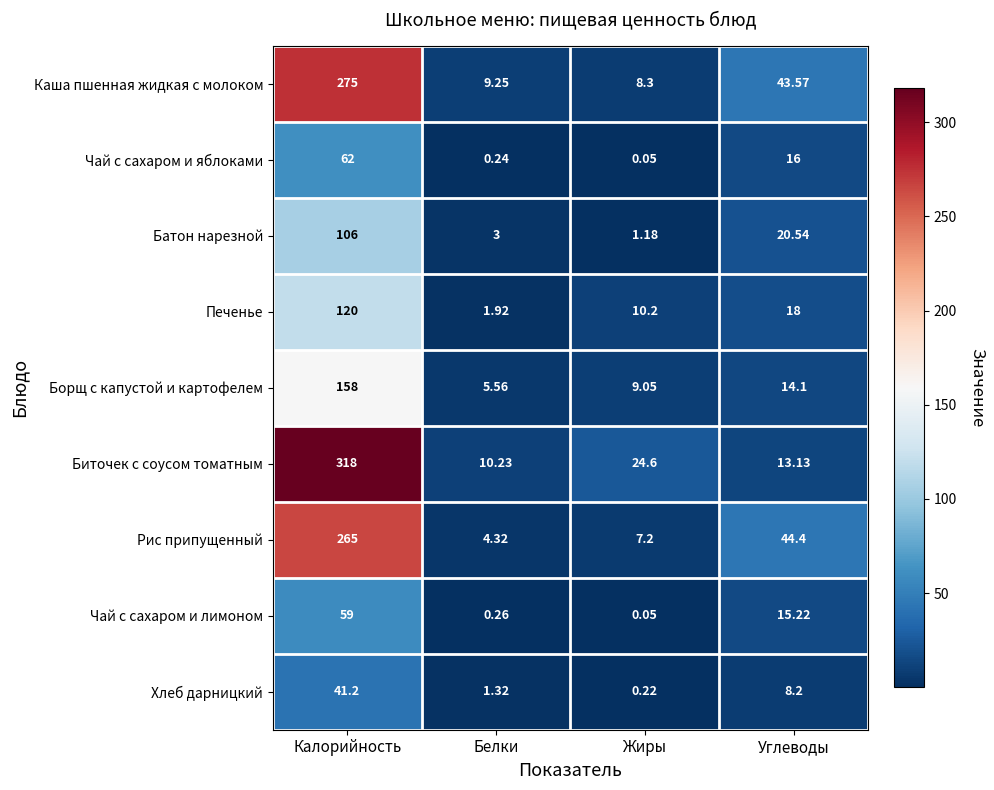

At which label is Борщ с капустой и картофелем closest to 81?

Углеводы